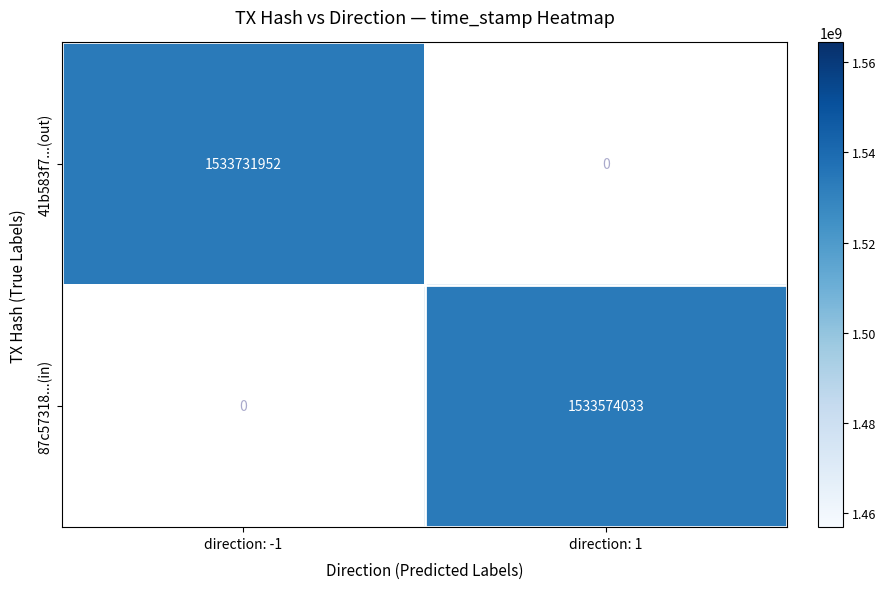

Is the value of 87c57318...(in) at direction: 1 greater than the value of 41b583f7...(out) at direction: -1?

No